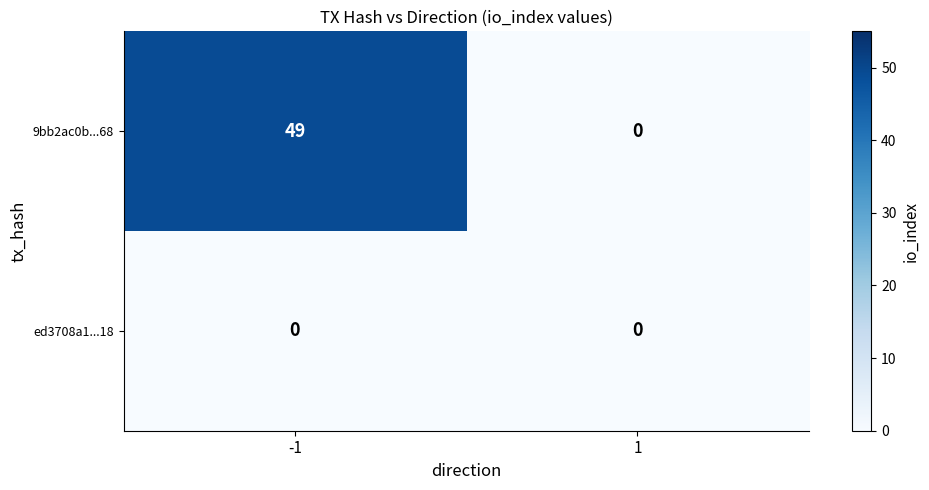

Is it true that 9bb2ac0b...68 equals 0 at 1?

True